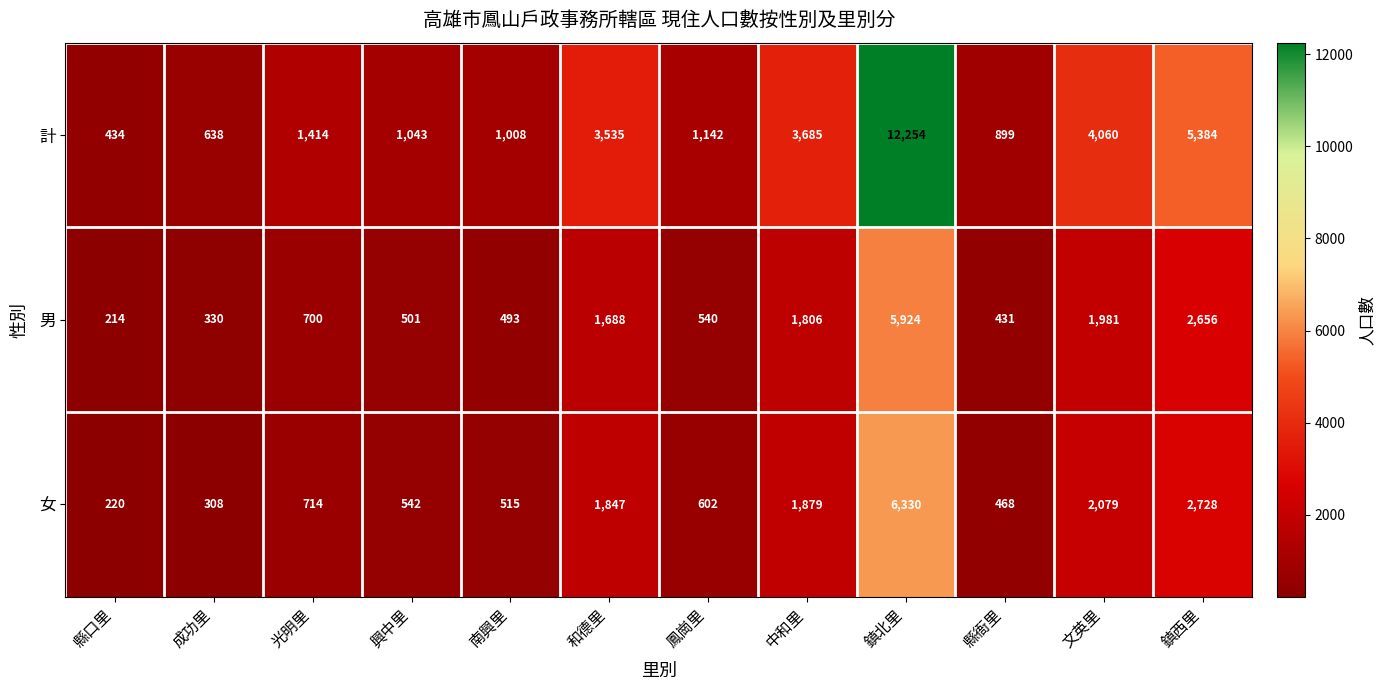

What is the difference between the maximum and second lowest values in the 女 series?

6022